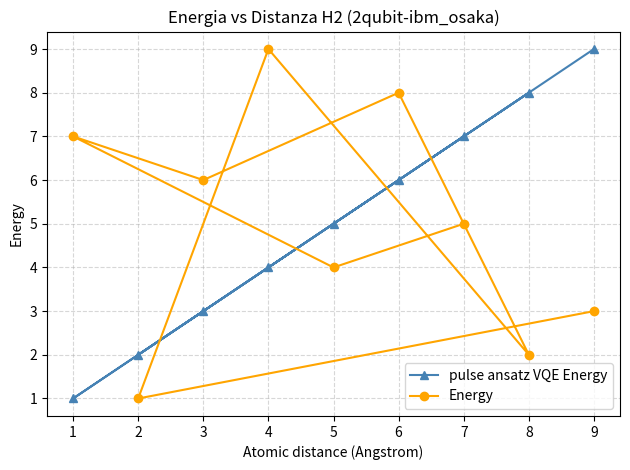

Reading left to right, extract all data points from this chart.

pulse ansatz VQE Energy: 1=1	2=2	3=3	4=4	5=5	6=6	7=7	8=8	9=9
Energy: 1=7	2=1	3=6	4=9	5=4	6=8	7=5	8=2	9=3